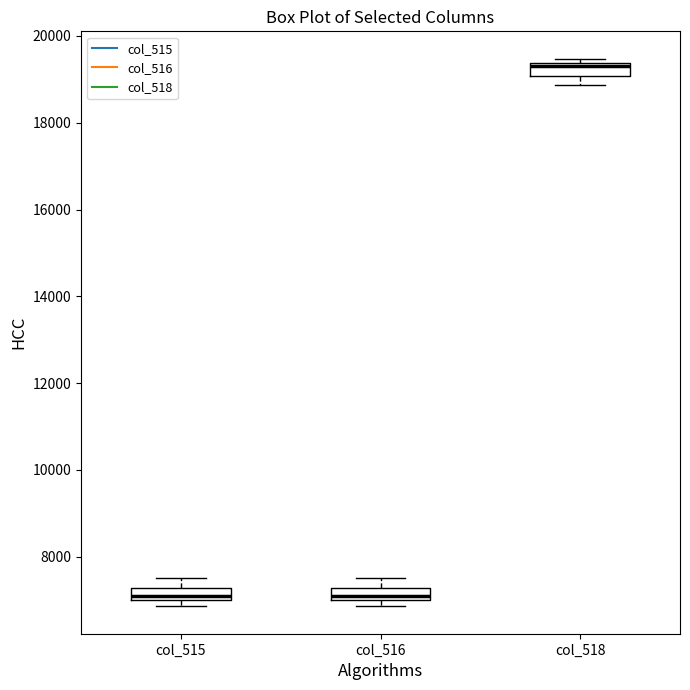

Where does the median line of the box for col_518 sit on the y-axis? The values are not printed on the chart, so give them approximately, as read against the axis.

19200